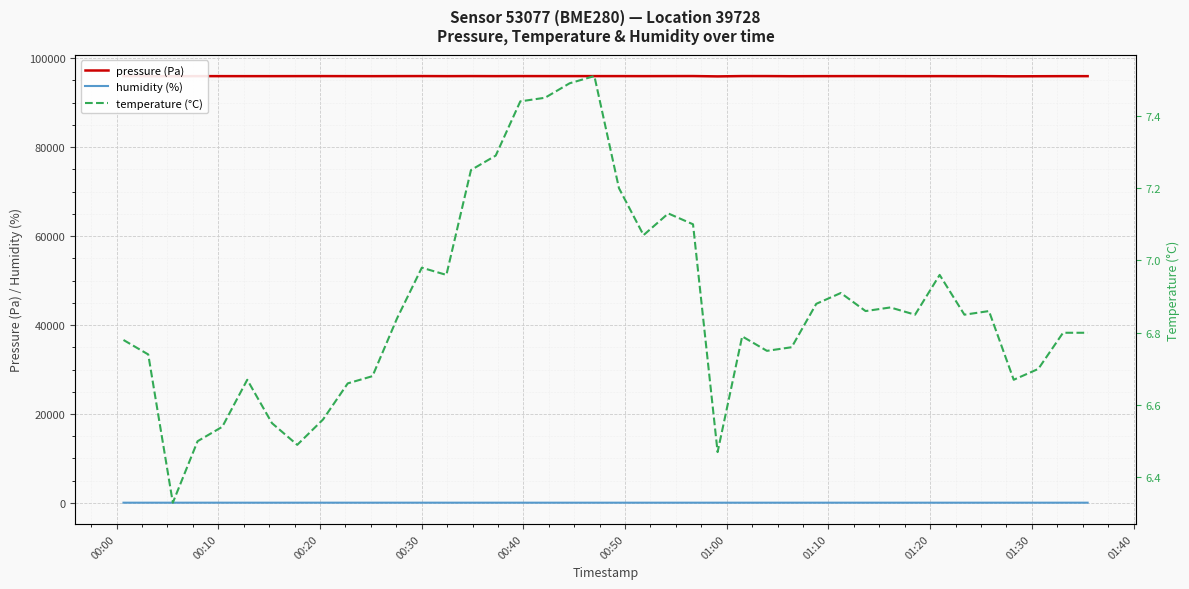

Reading left to right, what are all the values shown in this chart?

pressure (Pa): 95967.8	95967.5	95955.3	95980.7	95979.1	95975.8	95976.2	95982.6	95987.6	95978.7	95973.9	95985.2	95994.2	95976.9	95992.1	95979.0	95991.3	95985.7	95984.1	95987.3	95986.8	95980.2	95990.5	95998.3	95922.8	95994.0	95992.2	95962.7	95978.3	95982.2	95985.8	95984.7	95969.0	95982.2	95970.9	95977.8	95937.8	95959.3	95974.4	95974.4
humidity (%): 58.7	57.9	58.3	59.3	58.7	58.2	57.9	59.4	59.7	59.1	59.5	59.9	59.7	59.2	58.8	58.7	58.4	58.2	58.1	58.1	57.3	57.6	57.6	58.4	57.8	57.6	58.6	57.9	57.6	58.6	57.6	58.1	57.7	58.2	57.8	57.8	58.0	58.2	58.7	58.9
temperature (°C): 6.8	6.7	6.3	6.5	6.5	6.7	6.5	6.5	6.6	6.7	6.7	6.8	7.0	7.0	7.2	7.3	7.4	7.5	7.5	7.5	7.2	7.1	7.1	7.1	6.5	6.8	6.8	6.8	6.9	6.9	6.9	6.9	6.8	7.0	6.8	6.9	6.7	6.7	6.8	6.8